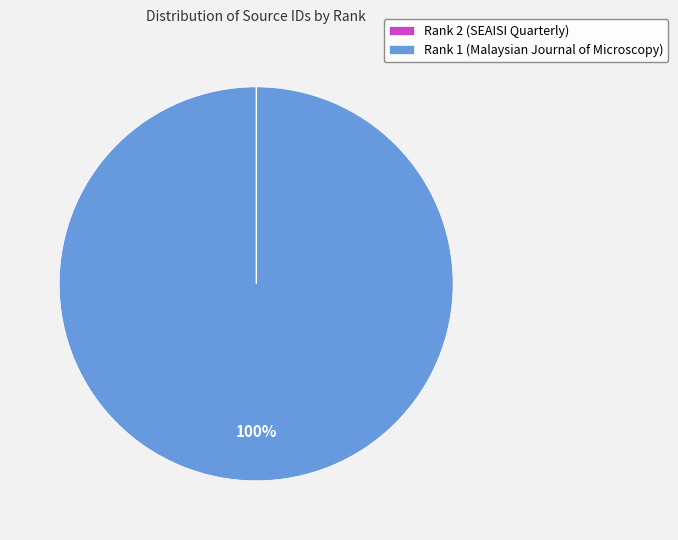

Which slice represents more than half of the pie?

Rank 1 (Malaysian Journal of Microscopy)